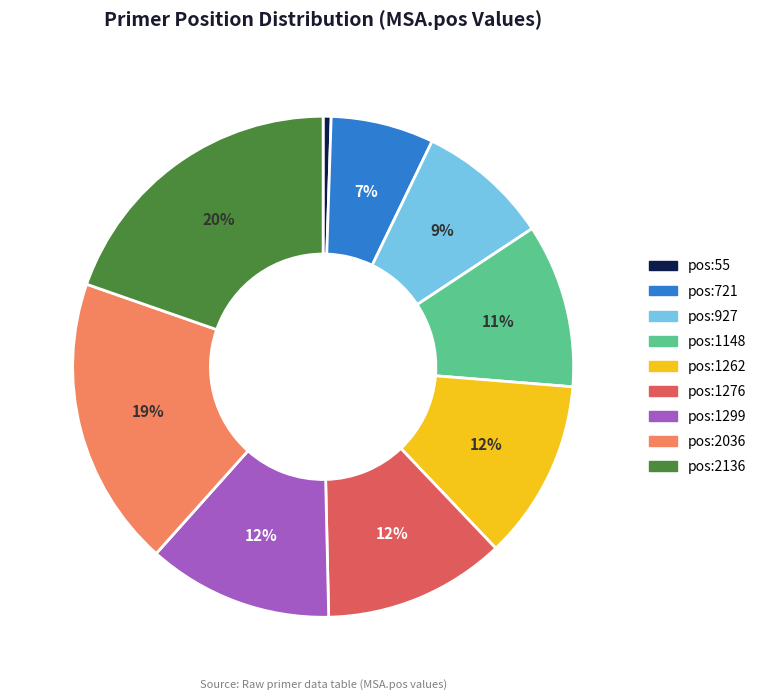

How many segments does this pie chart have?

9